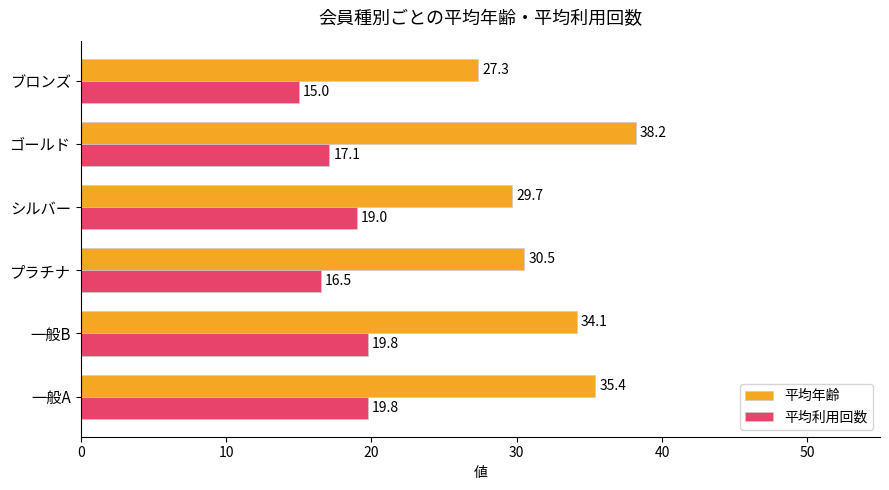

Which series has the largest range (max minus min)?

平均年齢